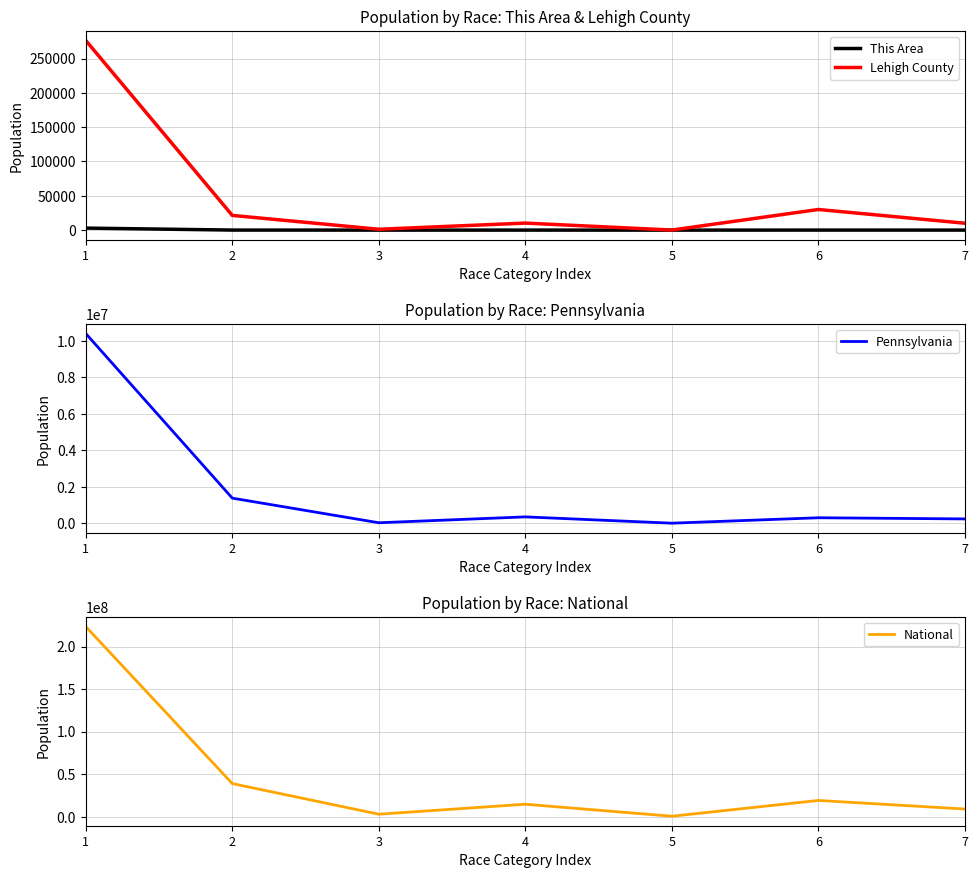

What are all the series names shown in the legend?

This Area, Lehigh County, Pennsylvania, National